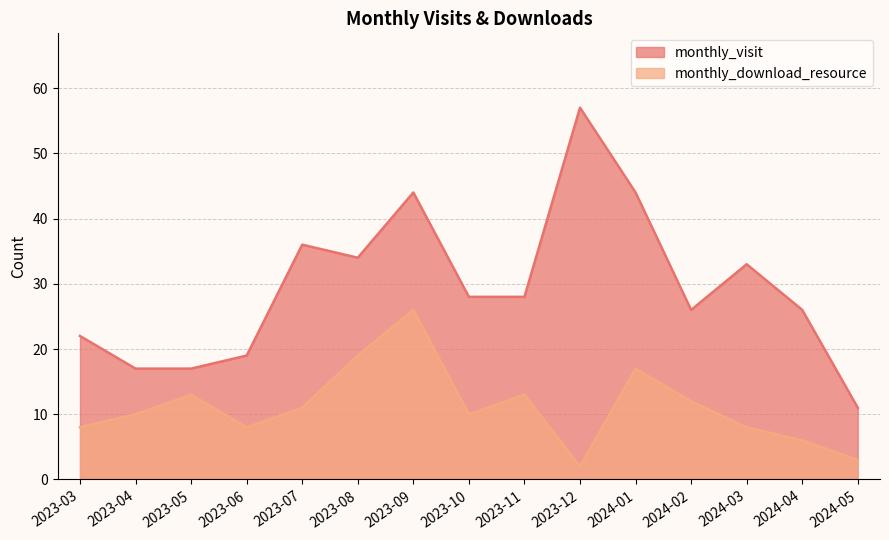

The monthly_visit series shows 14 at 2024-03. True or false?

False